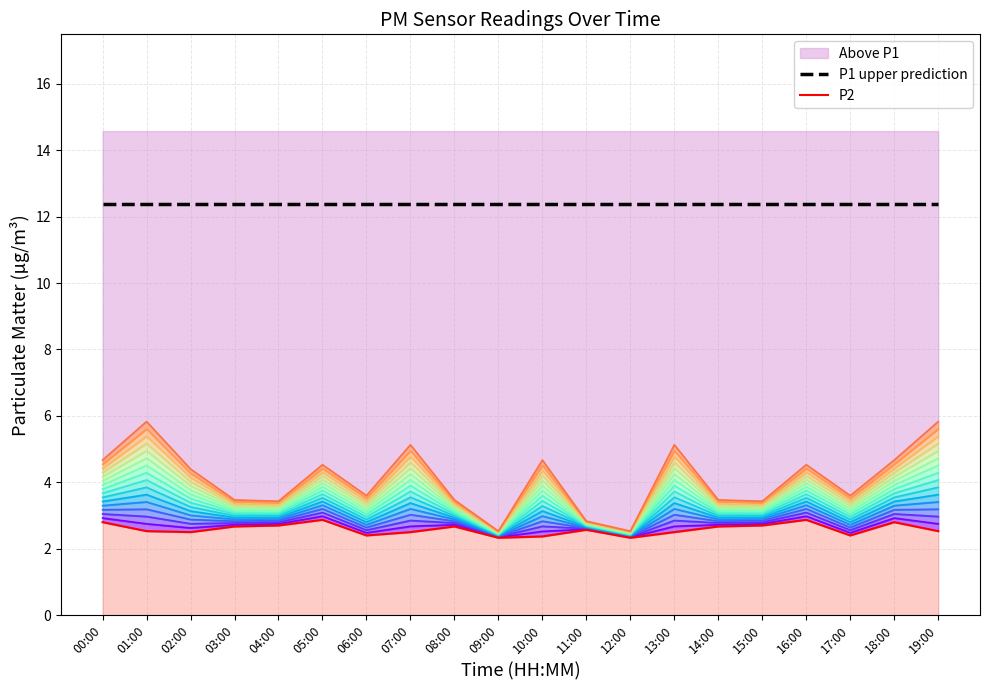

True or false: P2 and P1 upper prediction intersect in this chart.

False